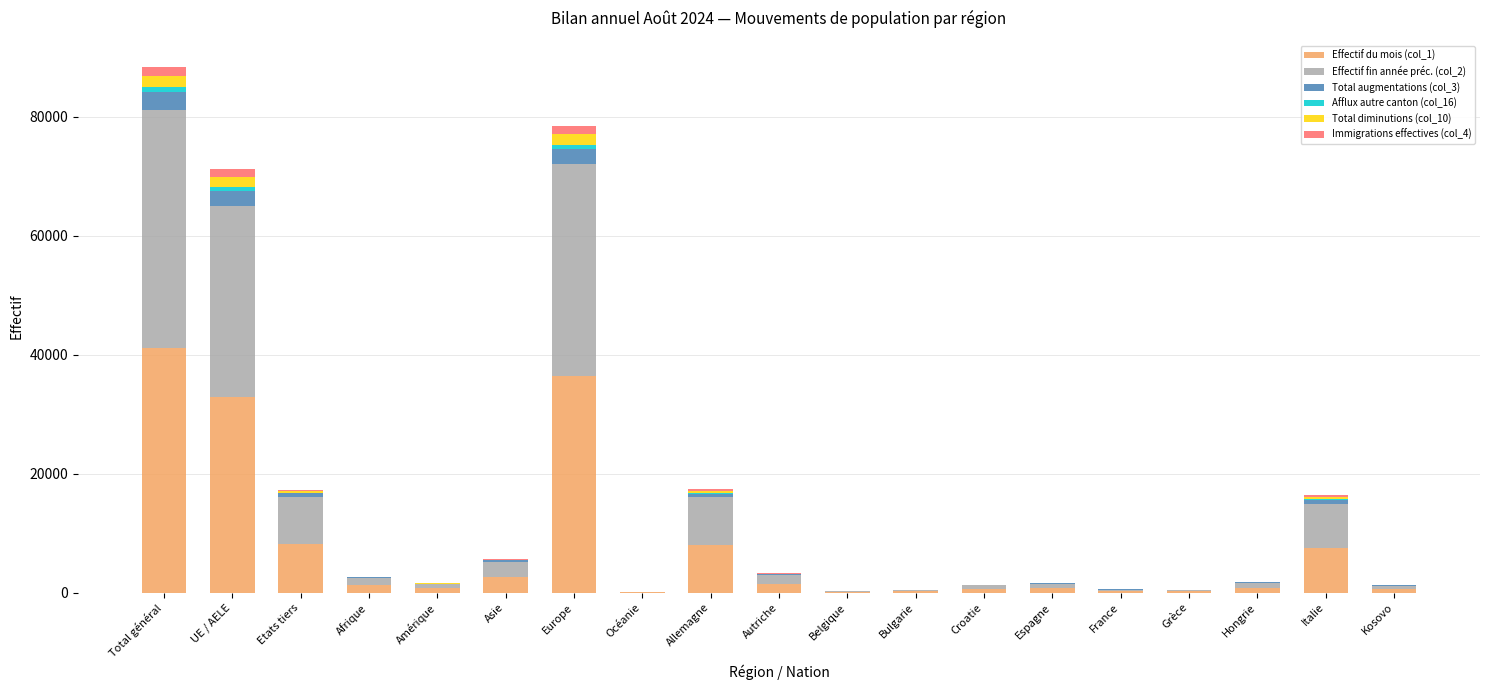

Is it true that Effectif du mois (col_1) equals 11009 at Italie?

False